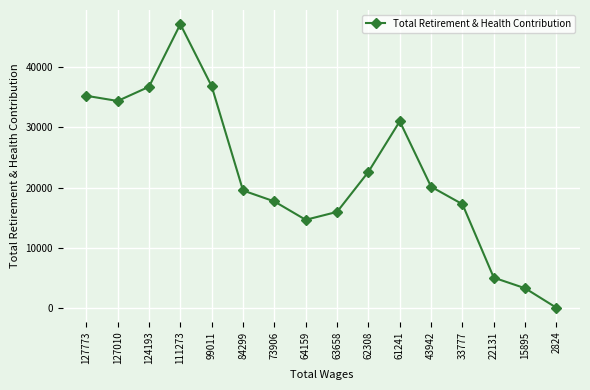

The chart shows a value of 5099 at 22131. True or false?

True